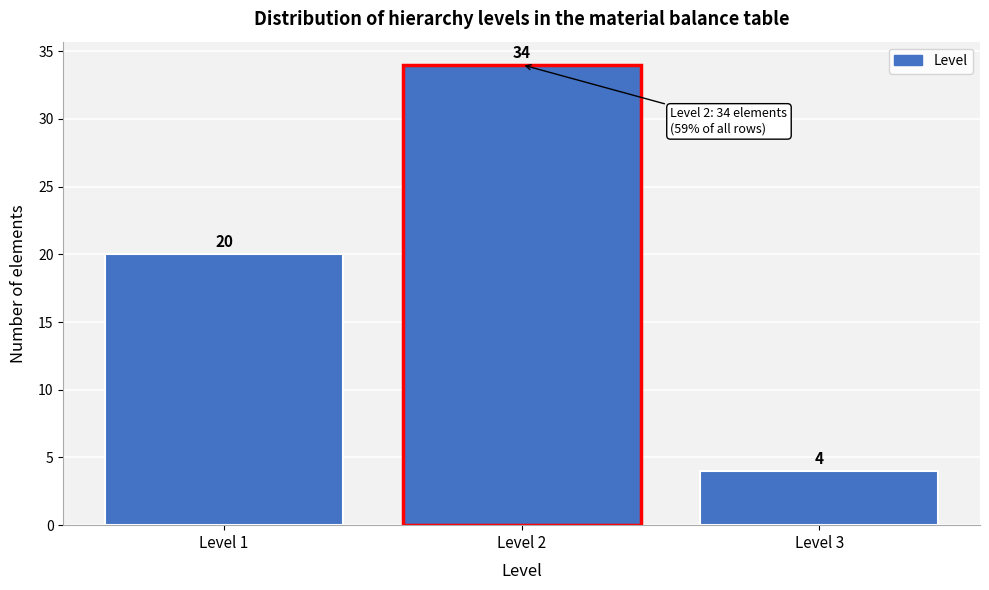

Reading left to right, transcribe all the data shown in this chart.

20	34	4